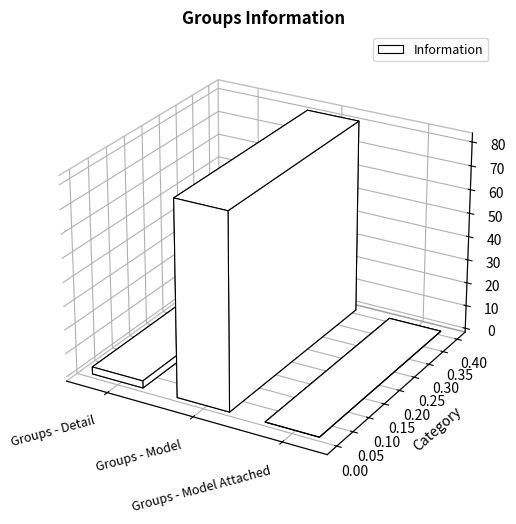

Where does the data first go above 3?

Groups - Model